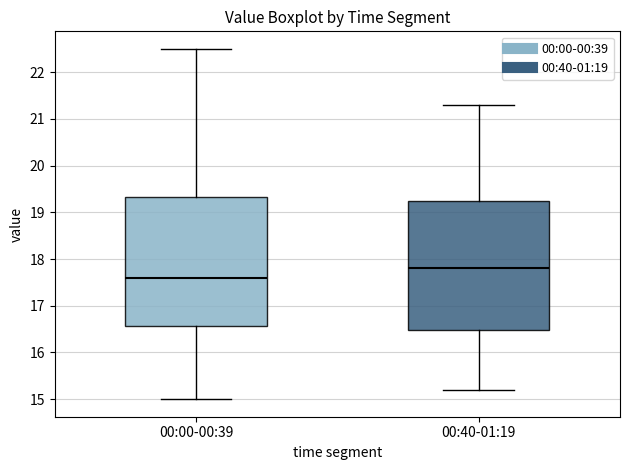

Where is the upper edge of the box for 00:00-00:39 on the y-axis? The values are not printed on the chart, so give them approximately, as read against the axis.

19.3